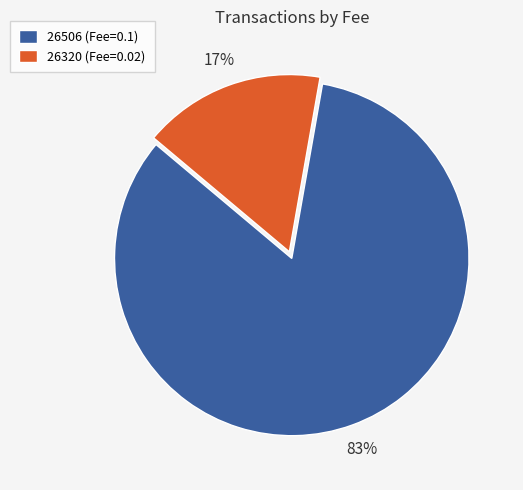

Is there a majority slice in this chart?

Yes